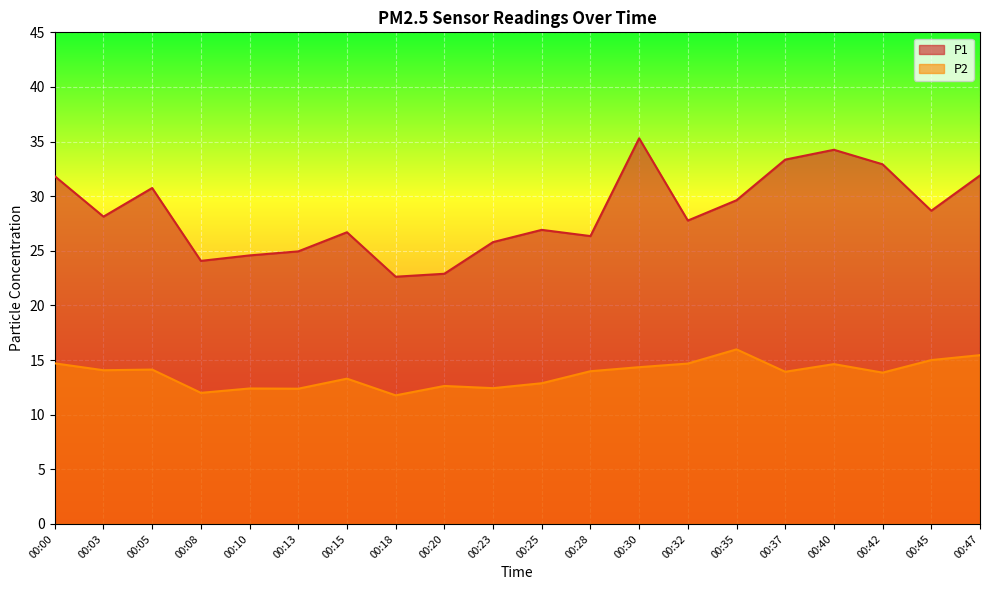

List the series in order of their overall mean, lowest first.

P2, P1